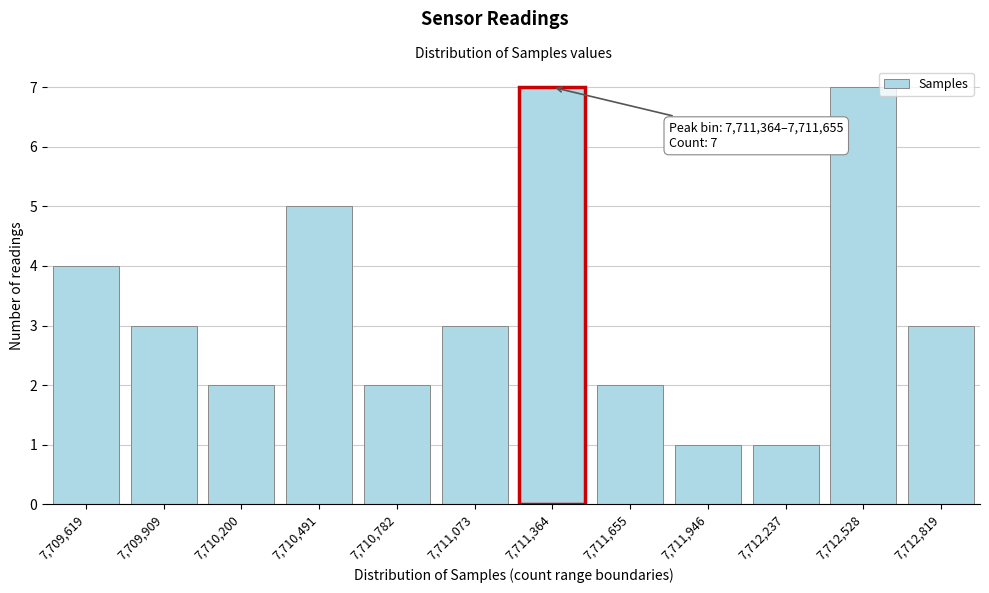

Reading left to right, transcribe all the data shown in this chart.

4	3	2	5	2	3	7	2	1	1	7	3